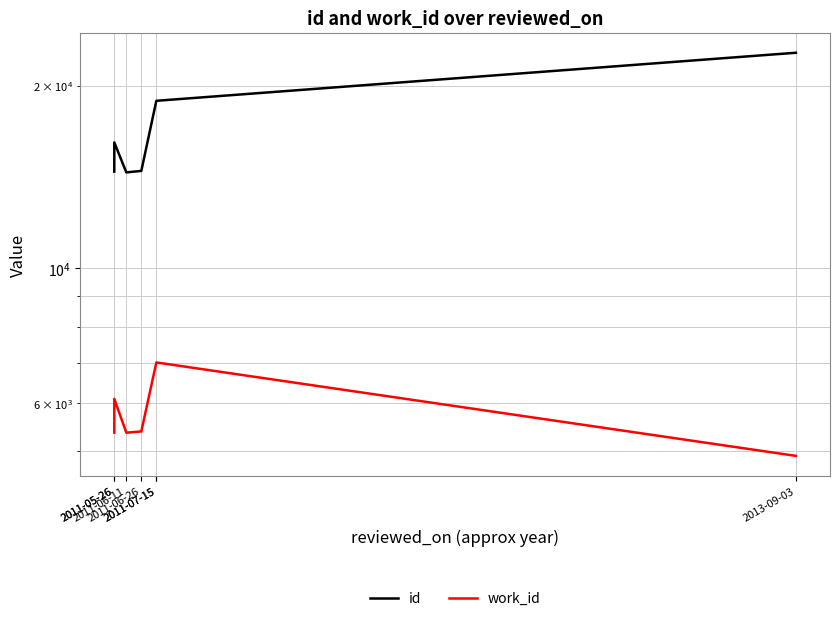

Rank the categories by id value from lowest to highest.

2011-06-11, 2011-05-26, 2011-06-26, 2011-05-26, 2011-07-15, 2011-07-15, 2013-09-03